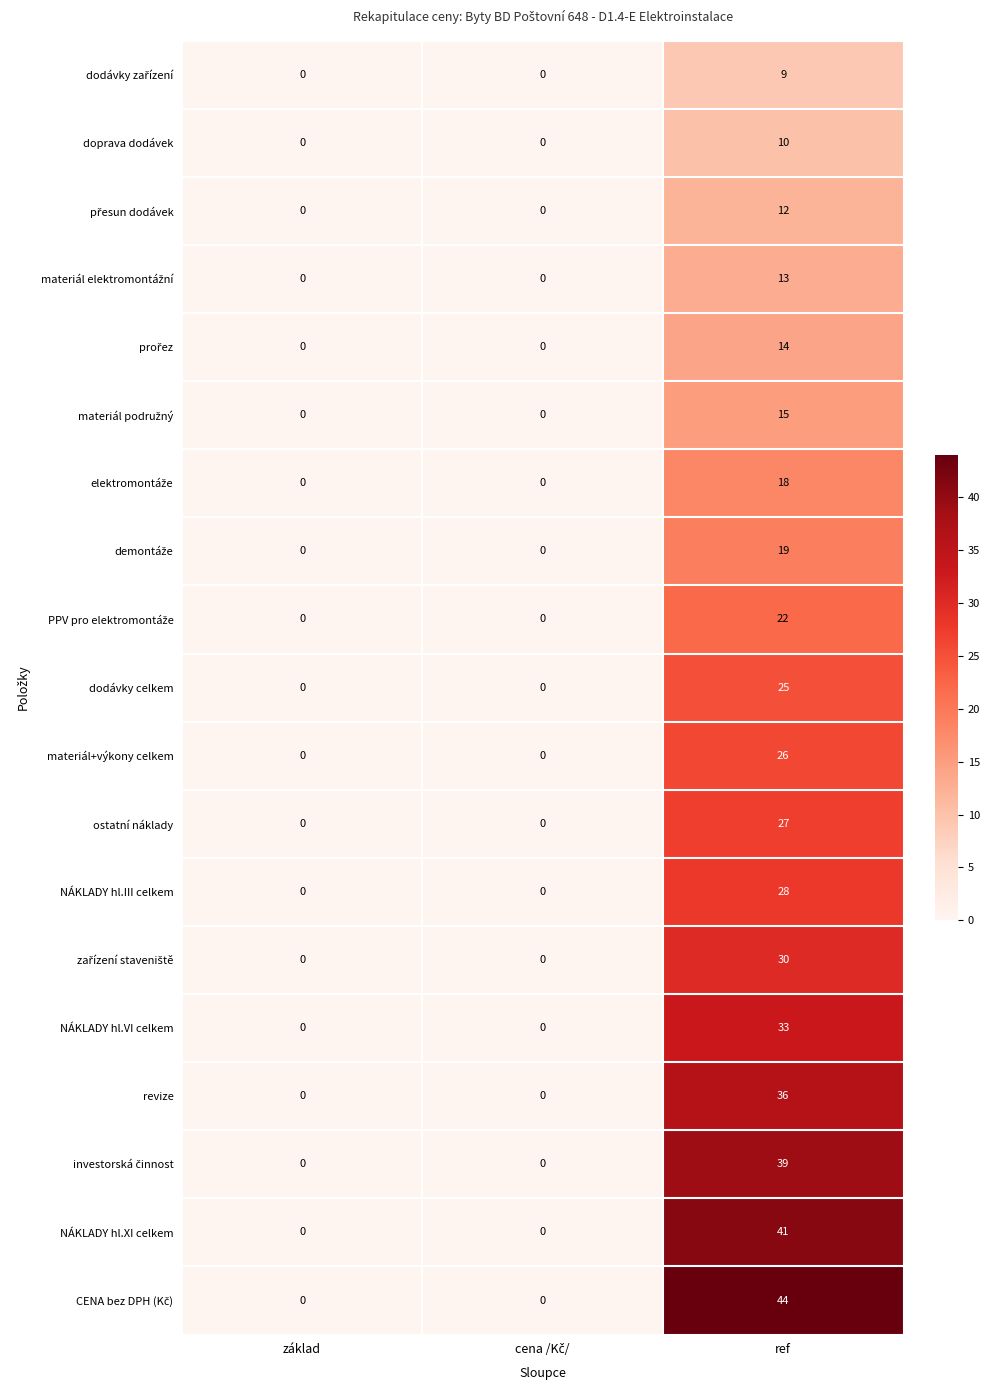

What is the average value of the NÁKLADY hl.III celkem series?

9